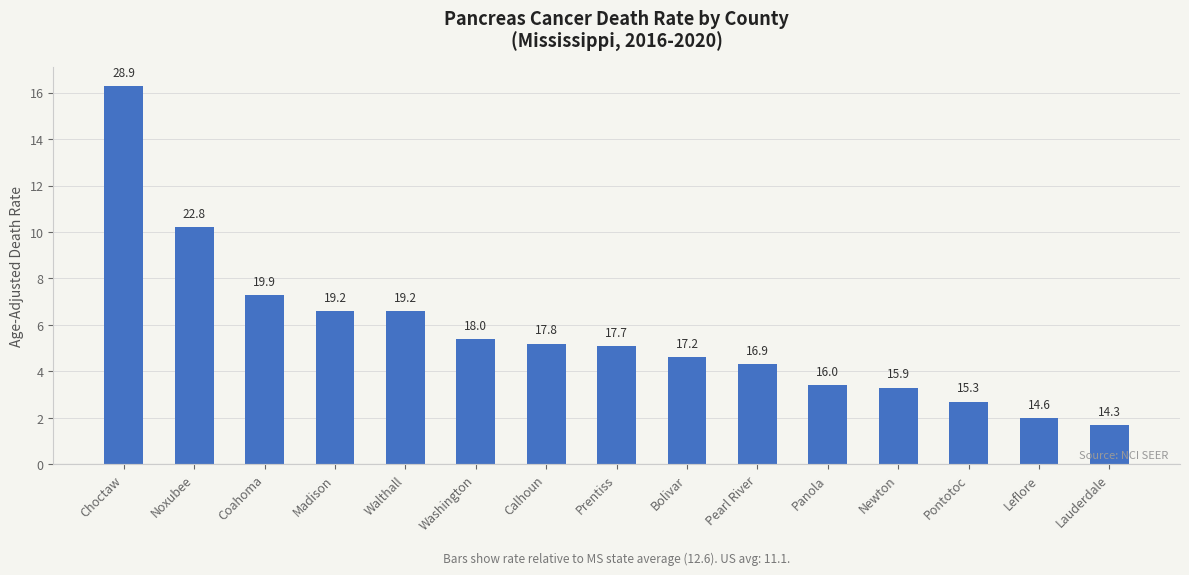

Which category has the lowest value across all series?

Lauderdale